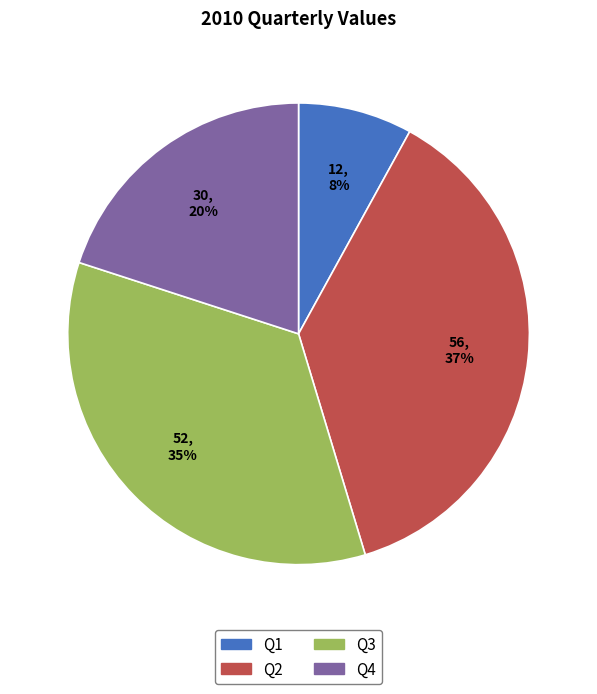

To the nearest percent, what percentage of the pie is Q4?

20%